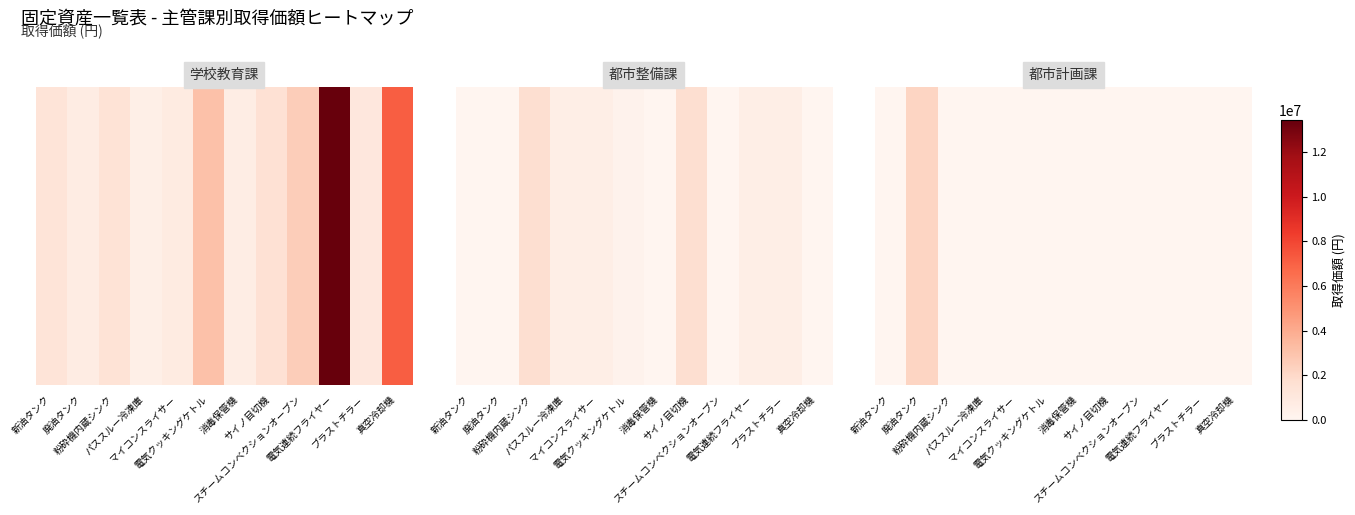

Which category has the highest value across all series?

廃油タンク